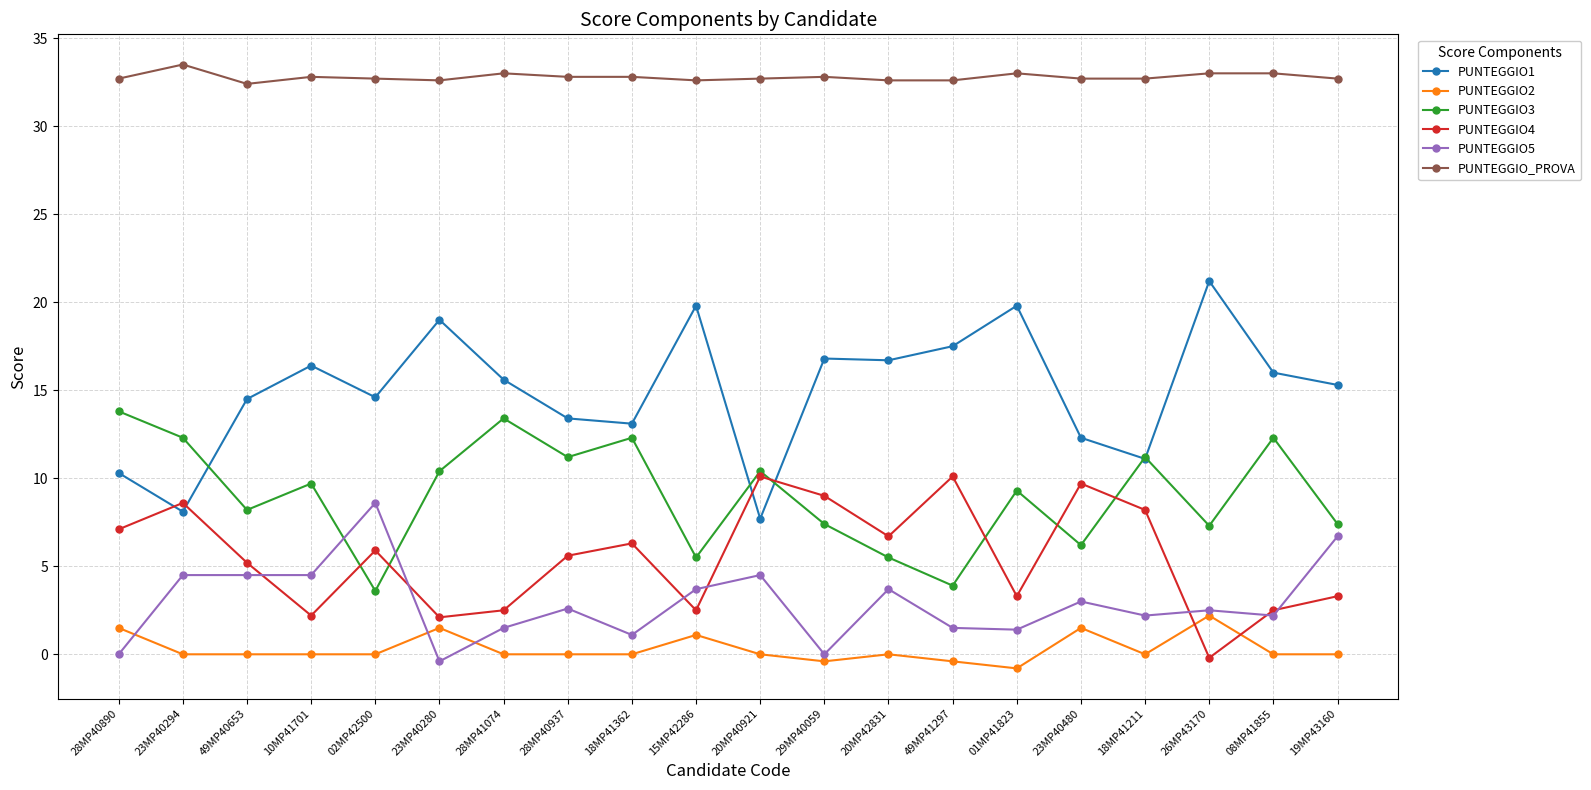

Count the number of data series in this chart.

6